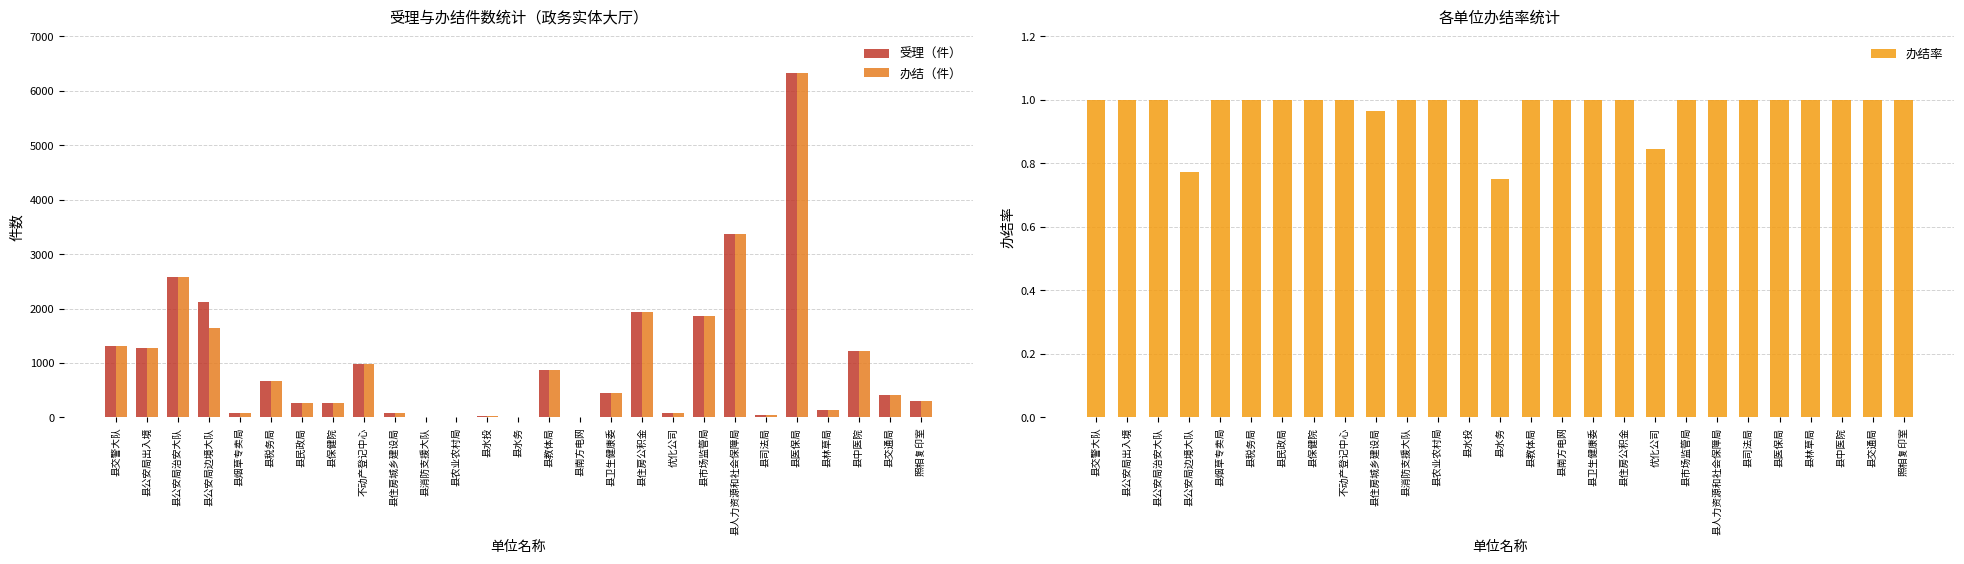

Between 县司法局 and 县中医院, which series saw the biggest shift?

受理（件）